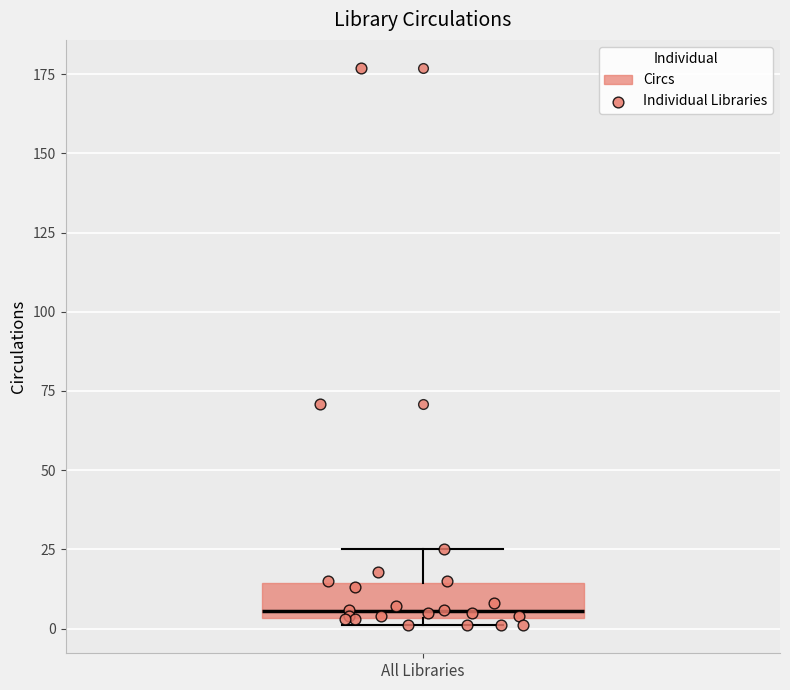

Where is the lower edge of the box for All Libraries on the y-axis? The values are not printed on the chart, so give them approximately, as read against the axis.

5